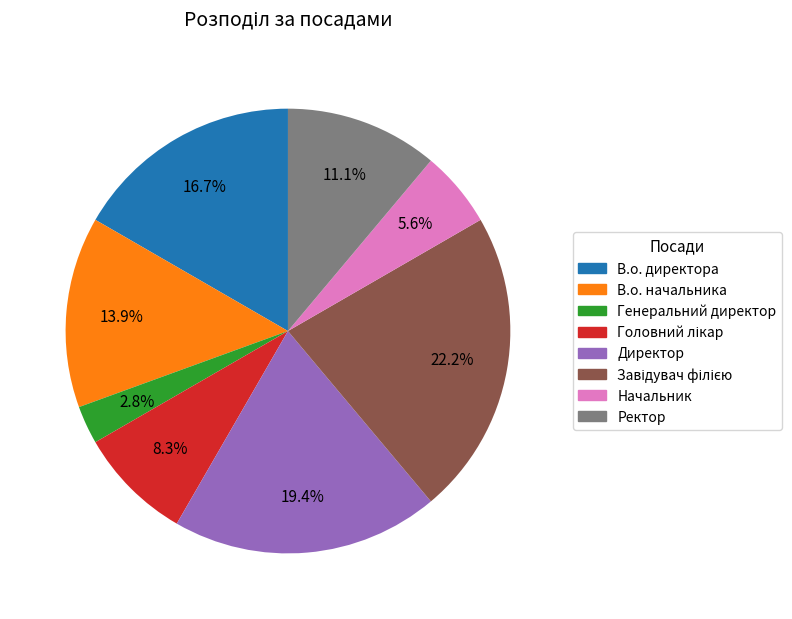

How many slices are in this pie chart?

8